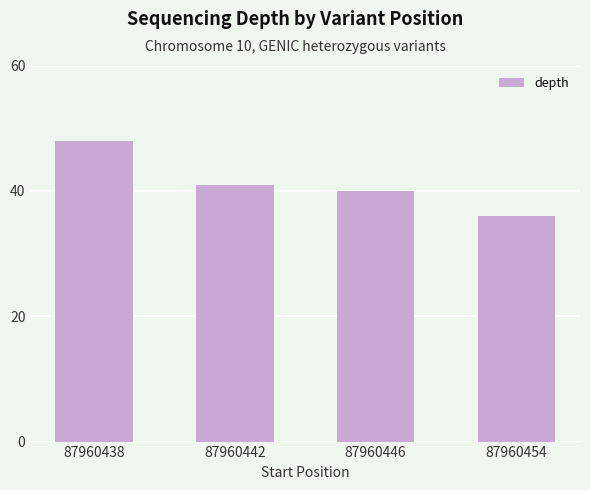

Which has a higher value, 87960442 or 87960454?

87960442